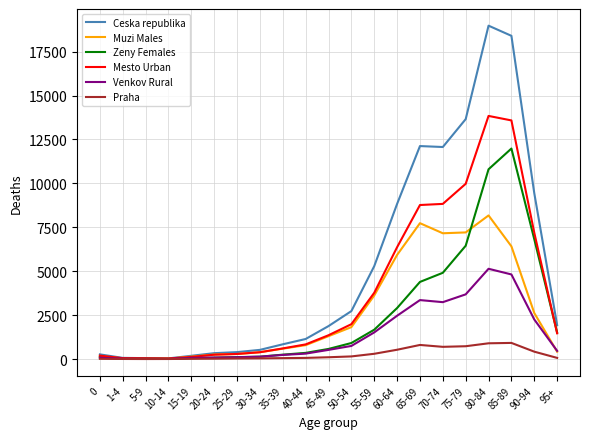

At which category is the sum across all series the highest?

80-84